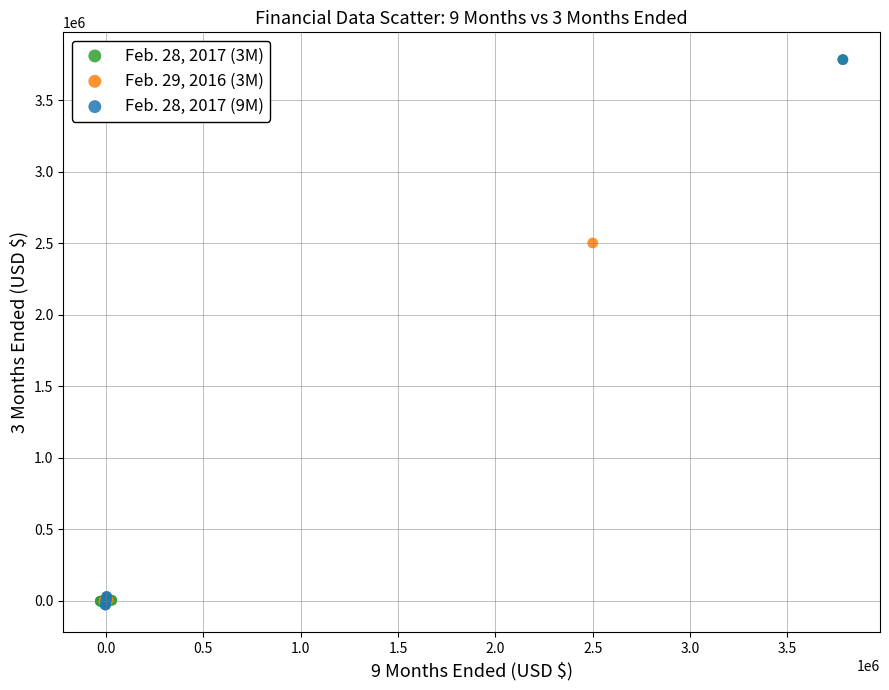

Which series has the largest Y range (max minus min)?

Feb. 28, 2017 (9M)